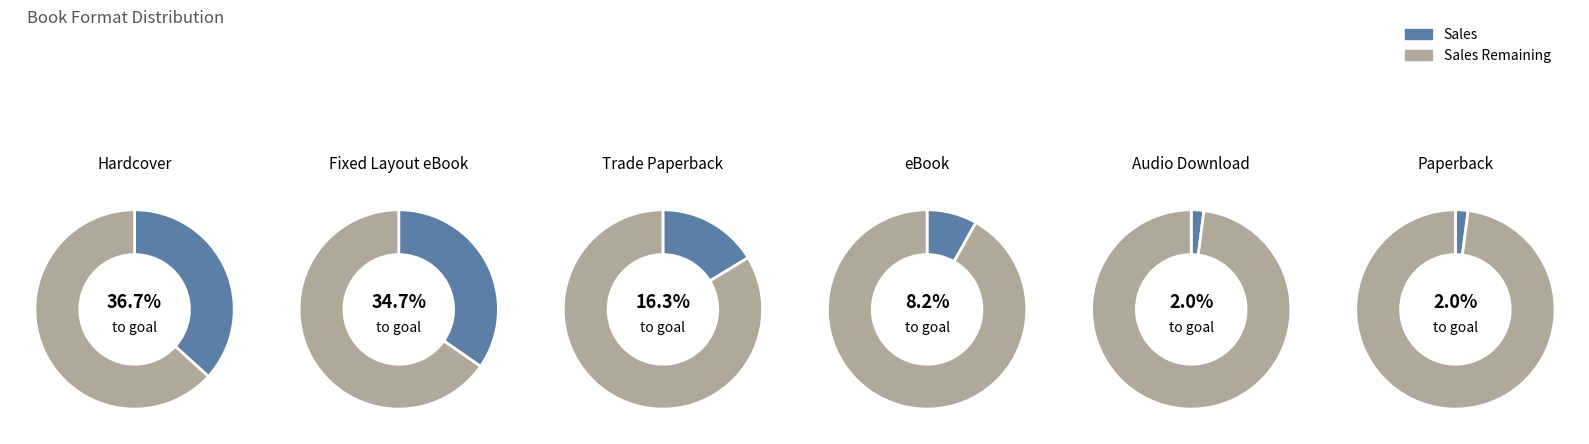

How many segments does this pie chart have?

6